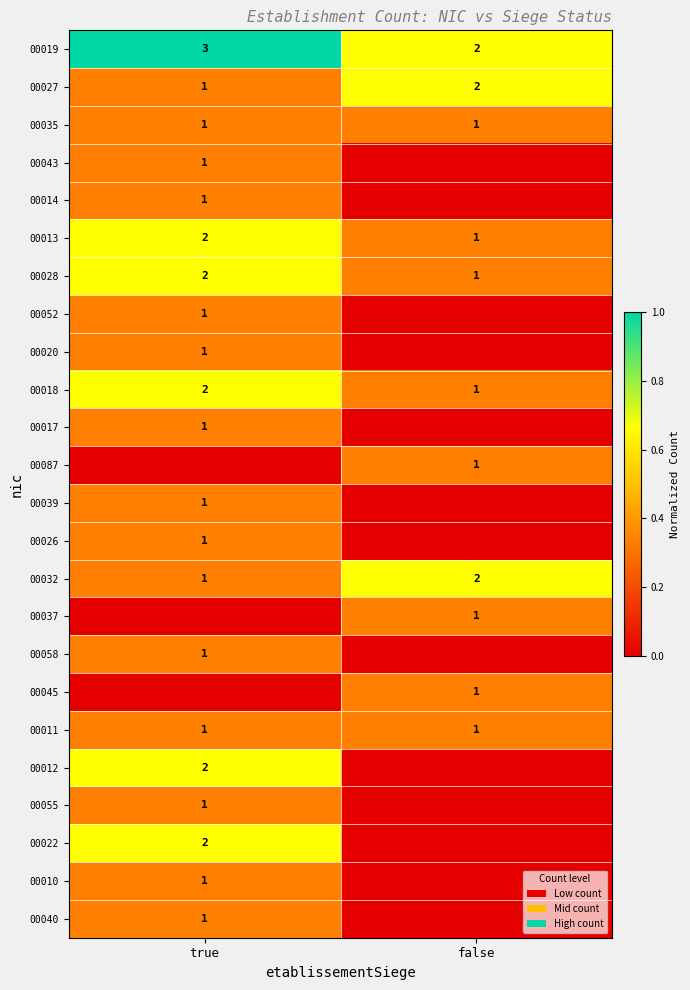

Between false and true, which is larger?

true